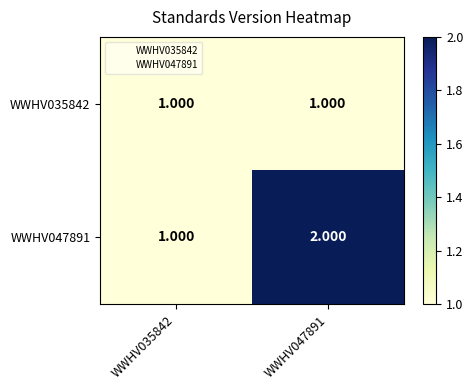

At WWHV047891, list the series in order from largest to smallest.

WWHV047891, WWHV035842